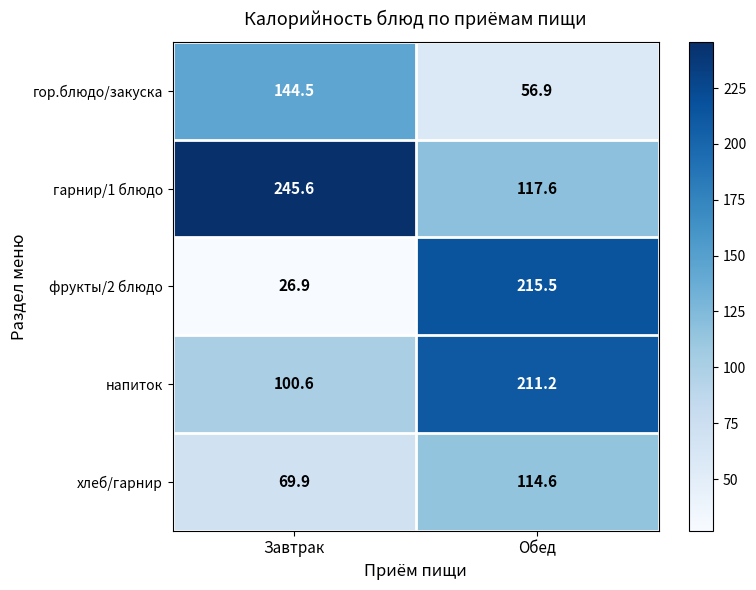

Which series has the largest total across all categories?

гарнир/1 блюдо